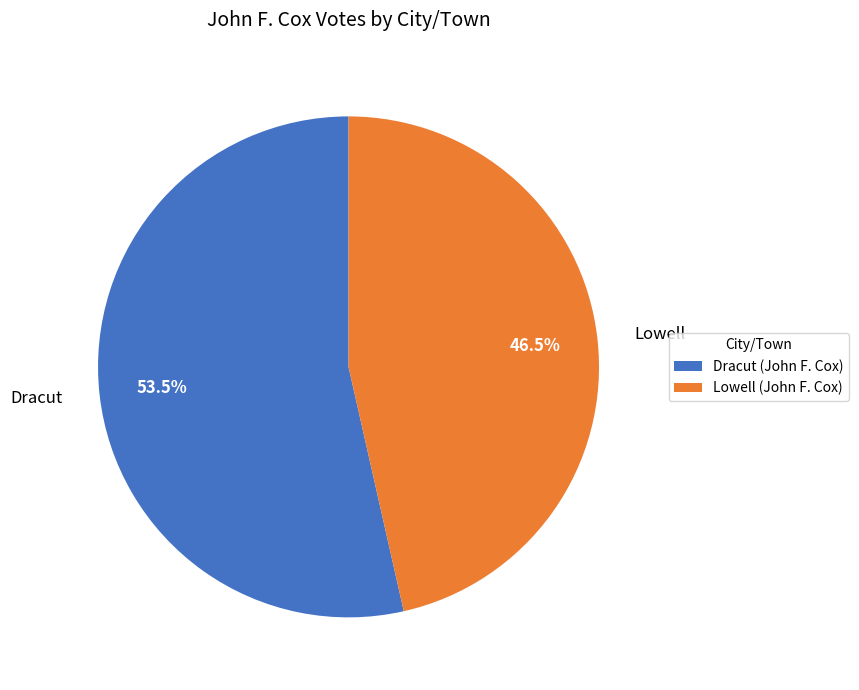

Rank the categories by value from highest to lowest.

Dracut, Lowell